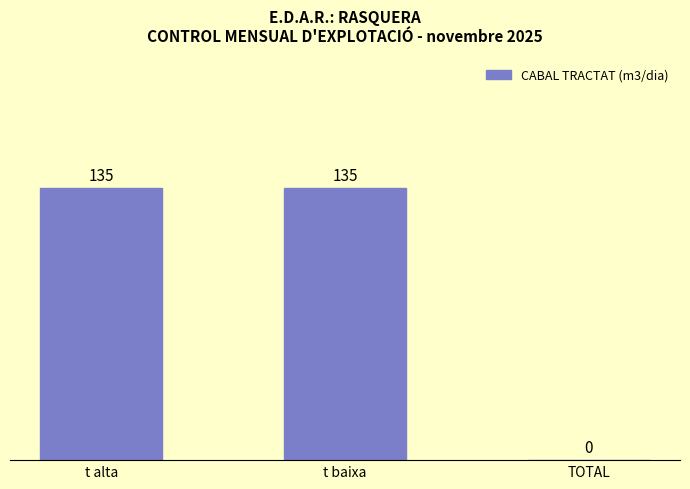

Reading right to left, what are all the values shown in this chart?

TOTAL=0	t baixa=135	t alta=135